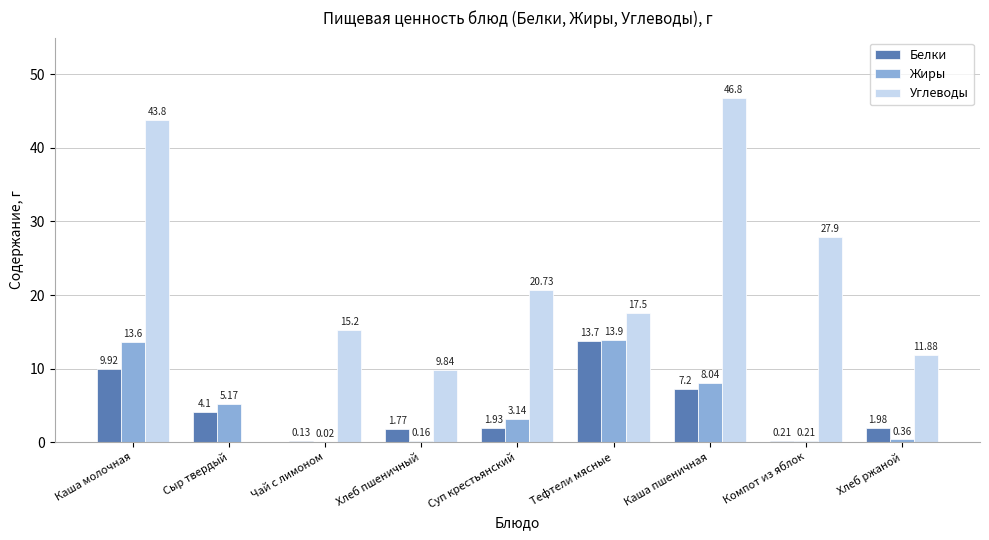

How many data points does each series have?

9